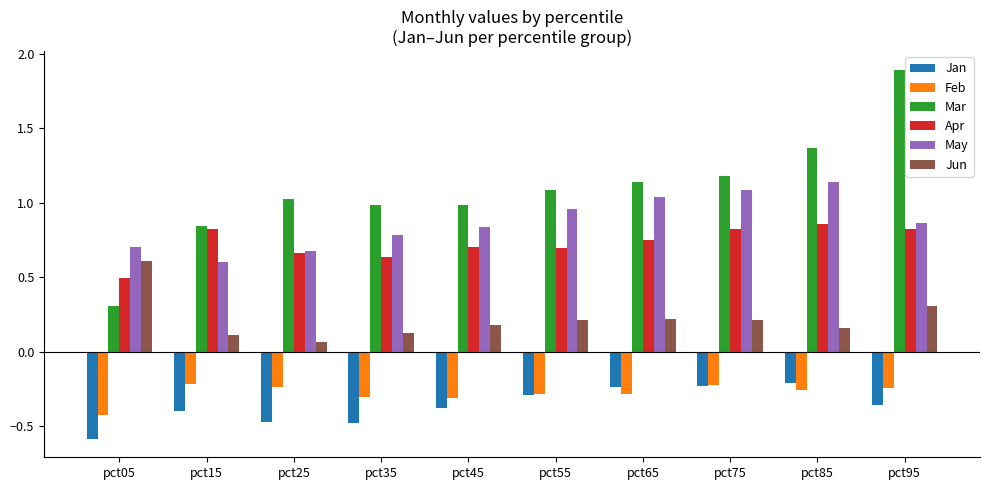

The value of Jun at pct15 is 0.1. True or false?

True